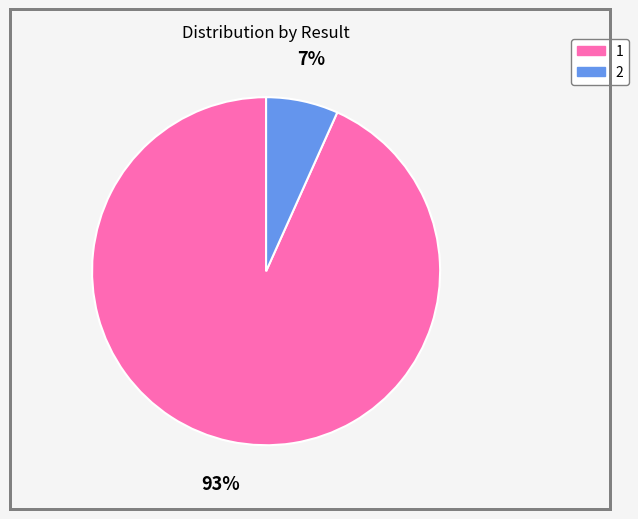

Approximately how many times larger is the value at 2 compared to 1?

0.1